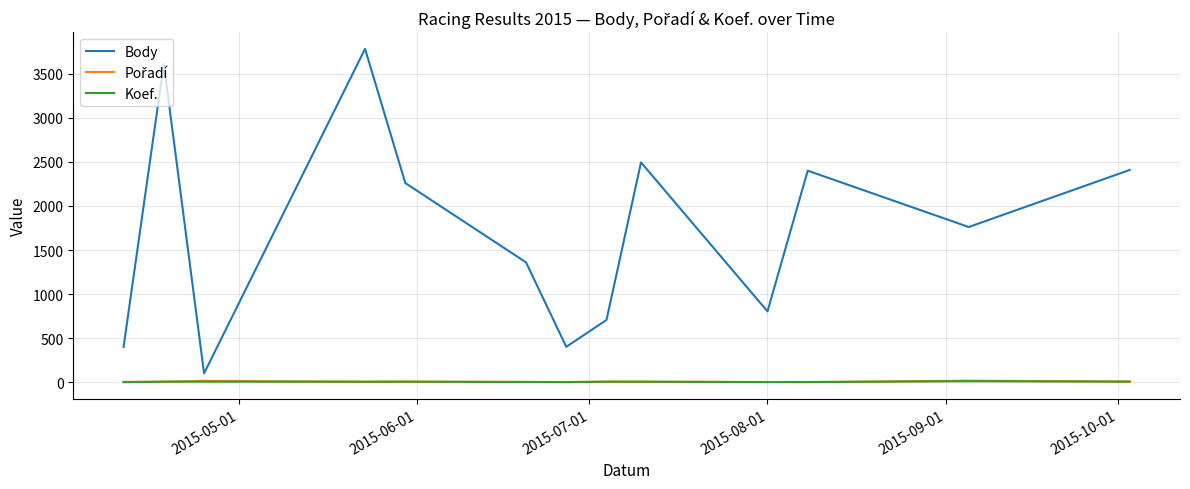

What is the minimum value for Body?

101